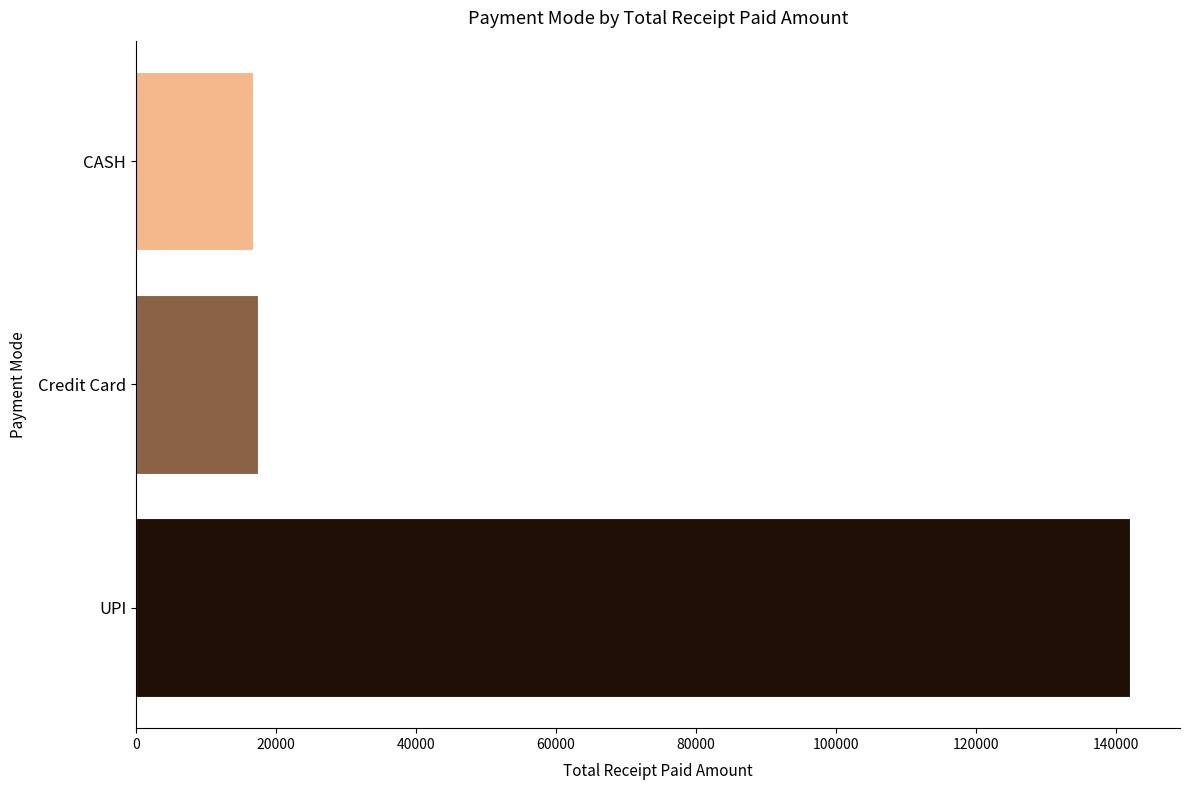

At which label is the value closest to 79390?

Credit Card